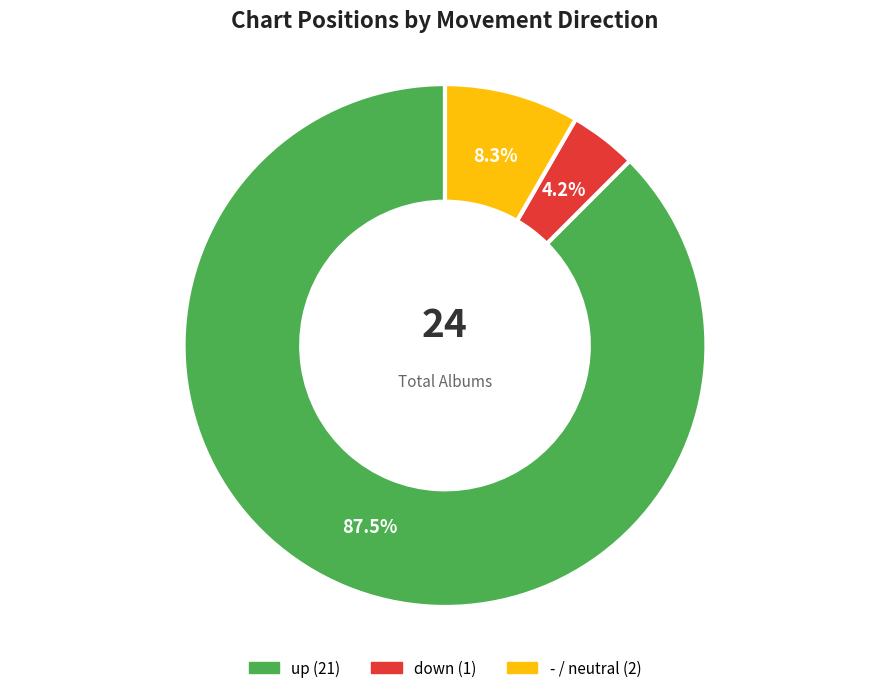

How many segments does this pie chart have?

3